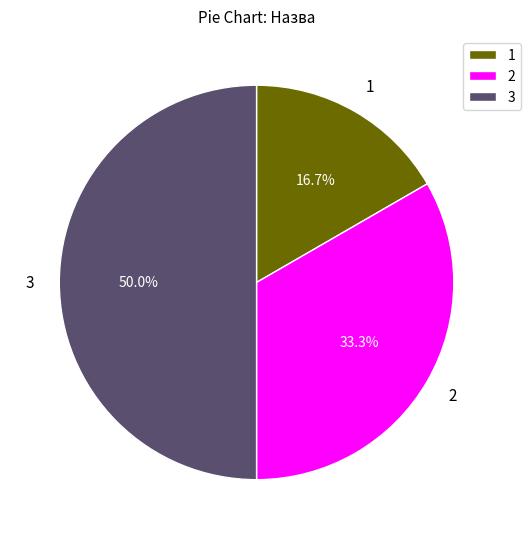

Combined, what portion of the pie is 1 and 3?

66.7%